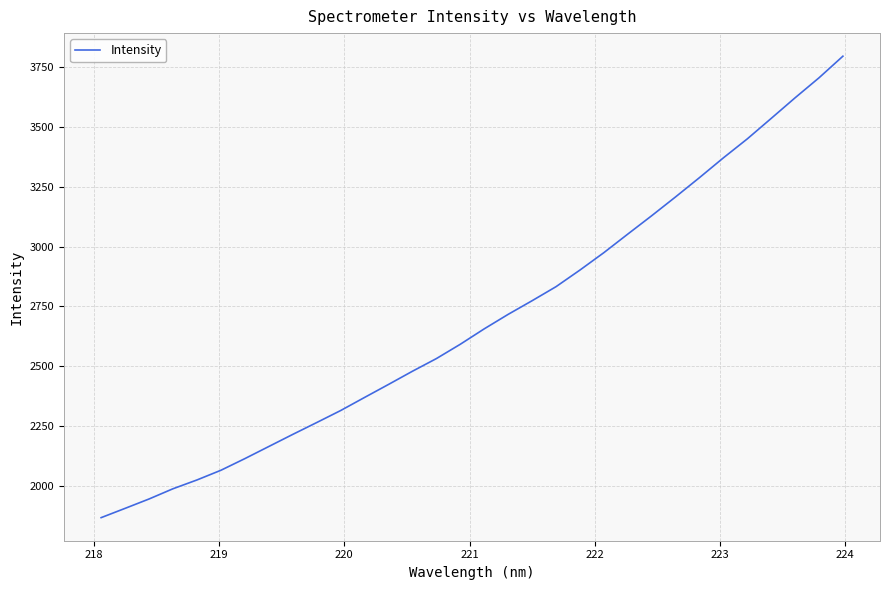

What is the difference between the maximum and minimum values?

1923.8